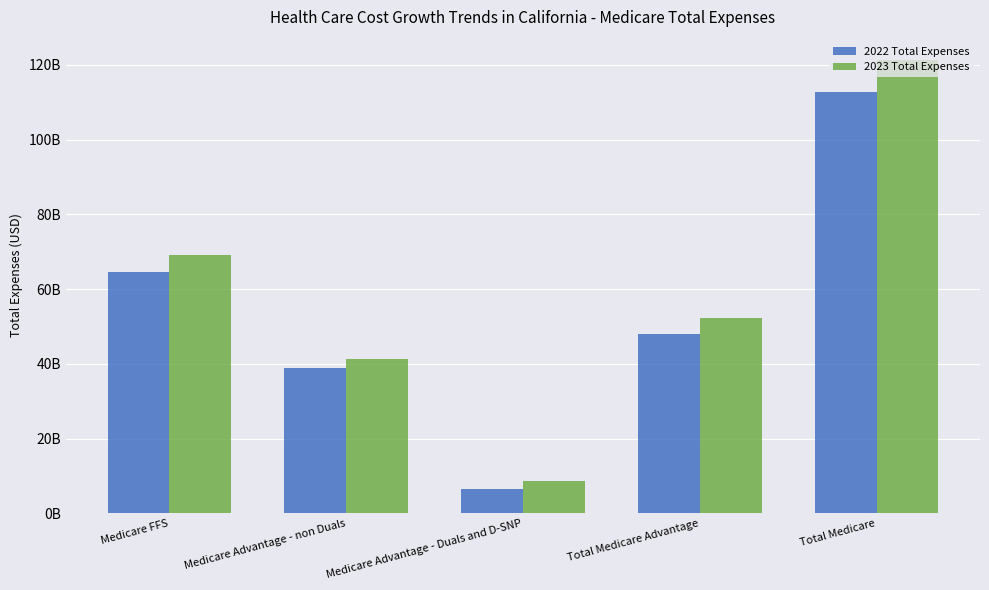

What are all the series names shown in the legend?

2022 Total Expenses, 2023 Total Expenses